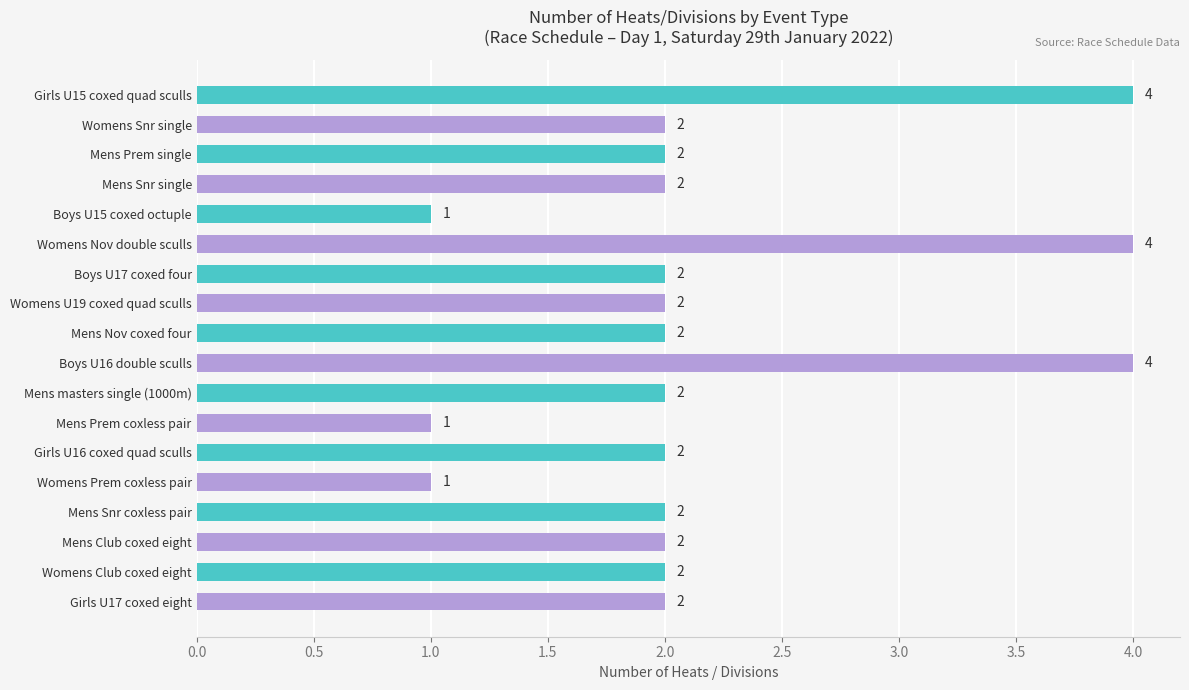

What position from the top is Mens Club coxed eight?

16